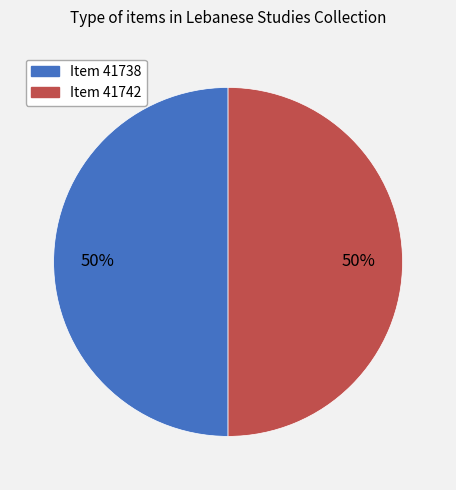

Do Item 41738 and Item 41742 together represent more than half of the pie?

Yes